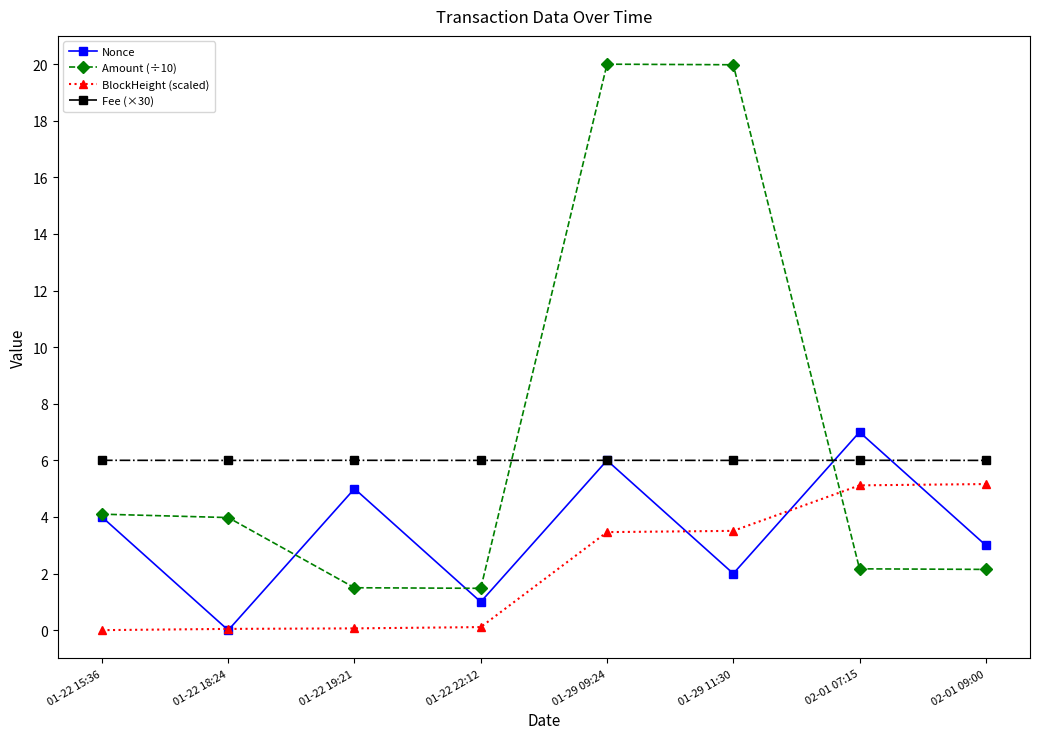

At how many categories does at least one series exceed 15?

2